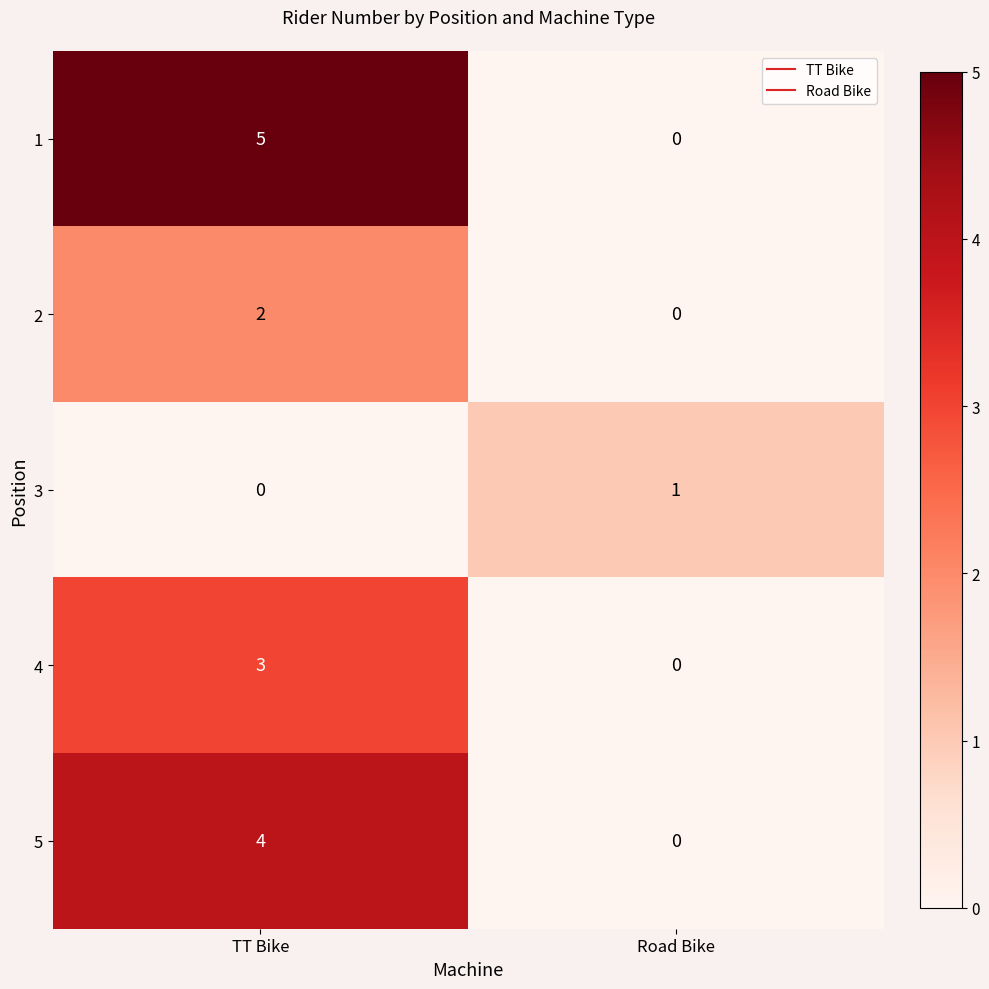

What is the sum of all 1 values?

5